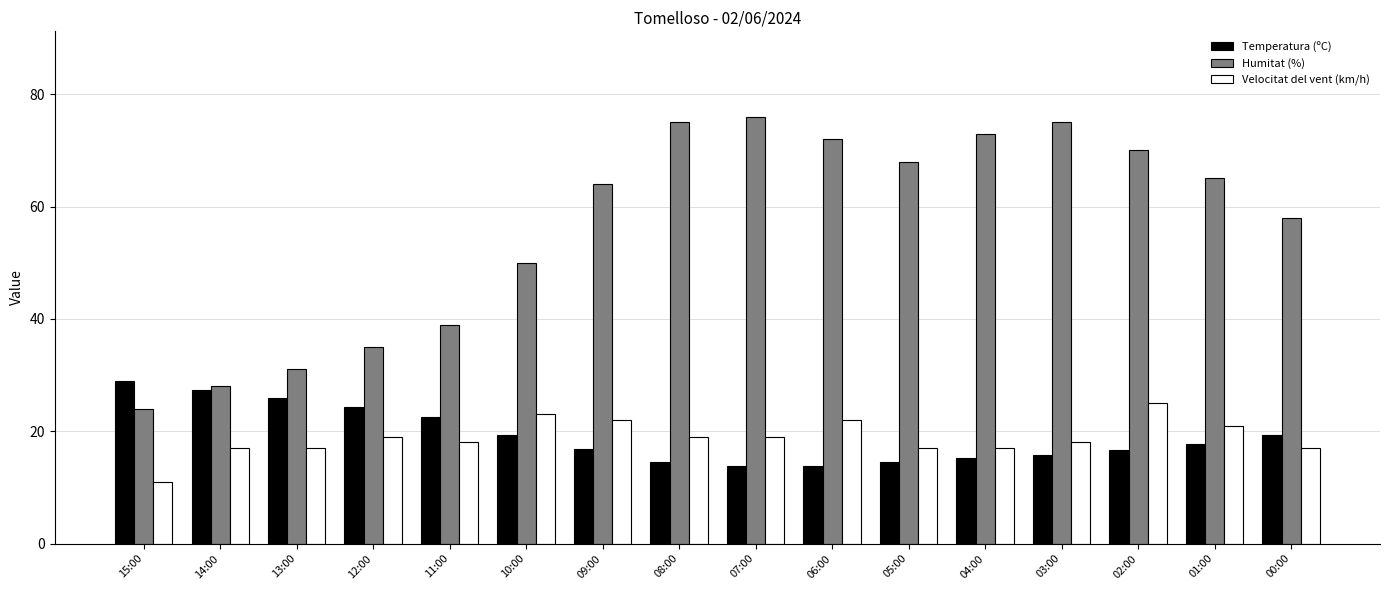

How many groups of bars are there?

16